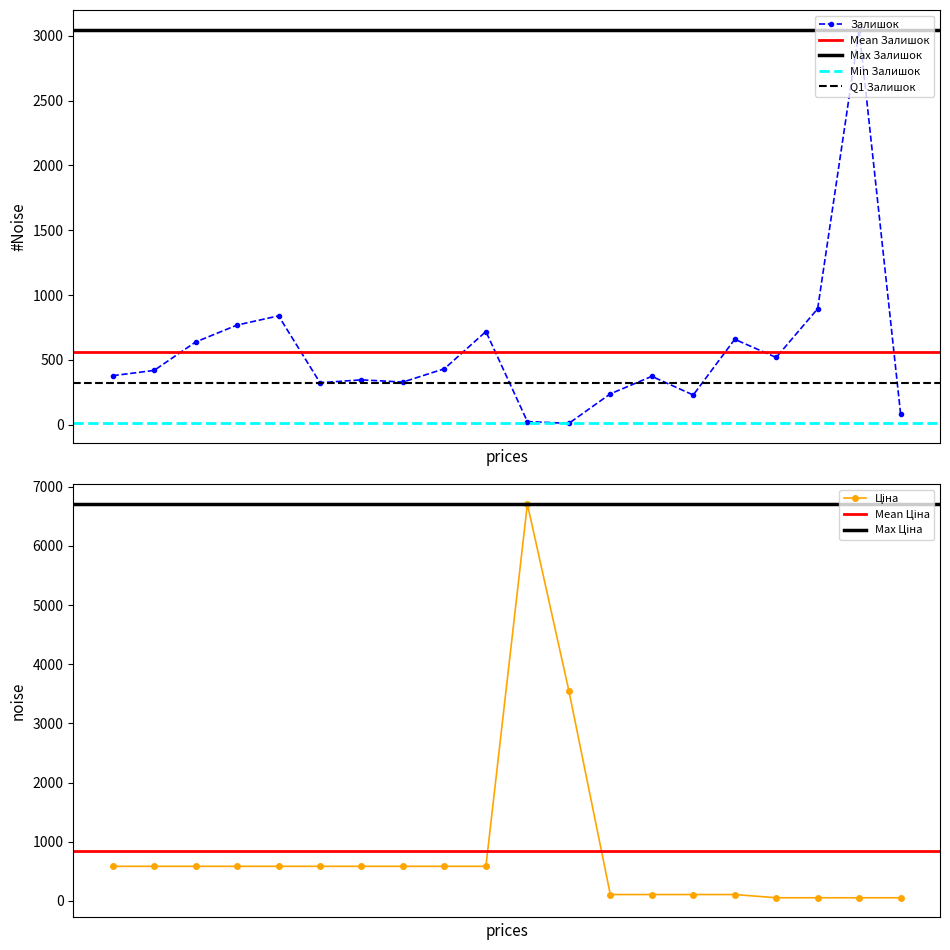

Does the chart have visible grid lines?

No